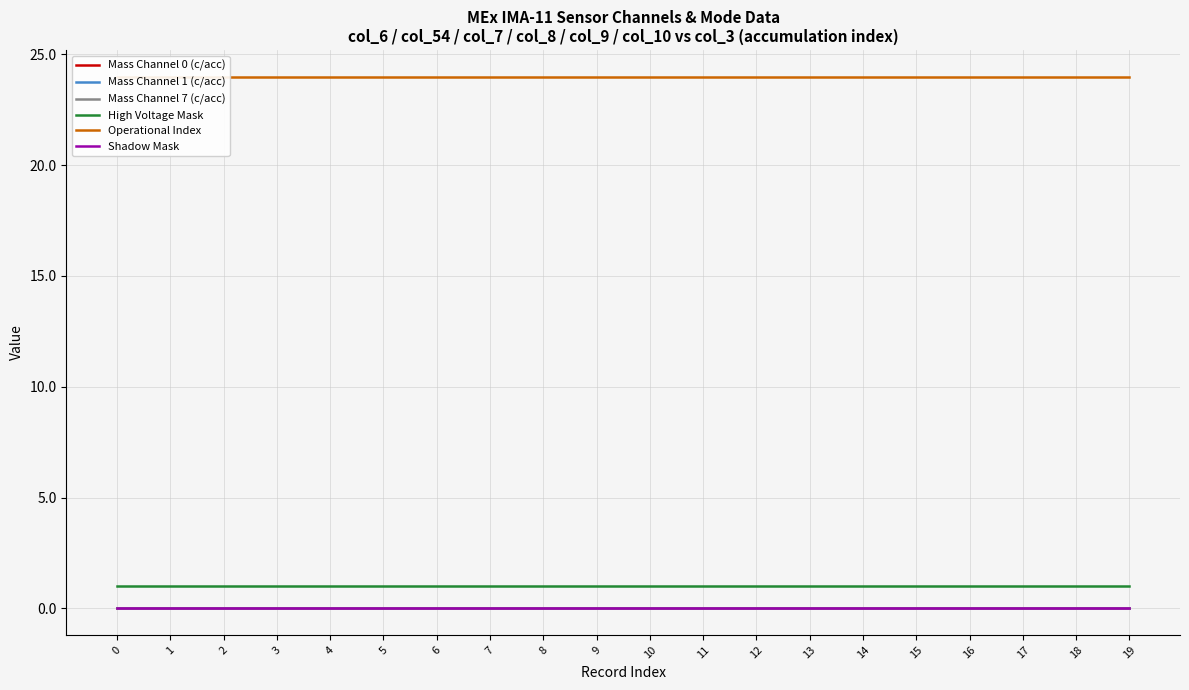

The Mass Channel 7 (c/acc) series shows 0 at 9. True or false?

True